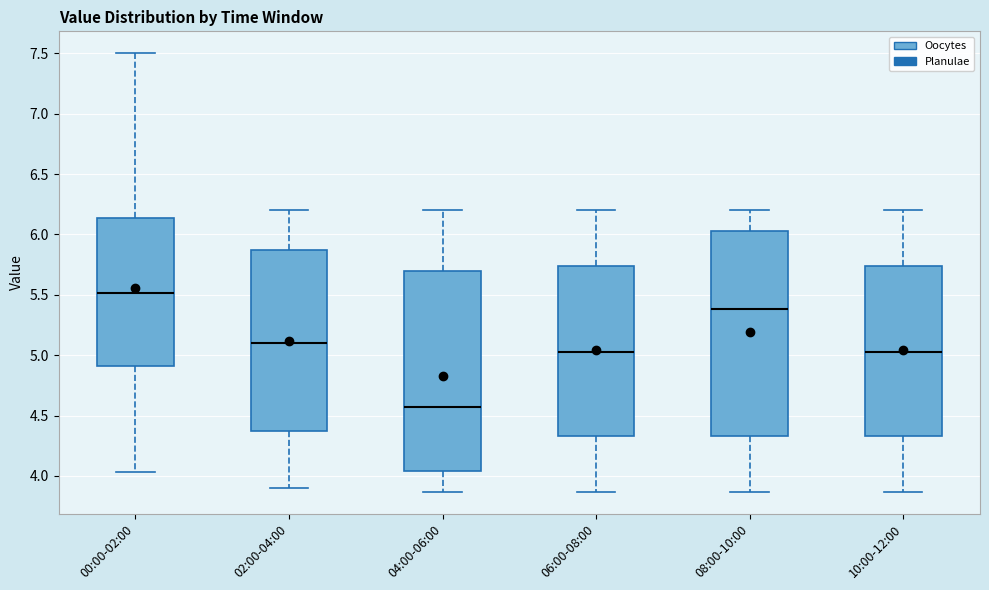

Reading left to right, transcribe this box plot: for each box, give where its median line is, the range the box spans, and where its two whiskers end, as read against the y-axis. The values are not printed on the chart, so give them approximately, as read against the axis.

00:00-02:00: median 5.50, box 4.90 to 6.15, whiskers 4.05 to 7.50
02:00-04:00: median 5.10, box 4.35 to 5.85, whiskers 3.90 to 6.20
04:00-06:00: median 4.55, box 4.05 to 5.70, whiskers 3.85 to 6.20
06:00-08:00: median 5.05, box 4.35 to 5.75, whiskers 3.85 to 6.20
08:00-10:00: median 5.40, box 4.35 to 6.05, whiskers 3.85 to 6.20
10:00-12:00: median 5.05, box 4.35 to 5.75, whiskers 3.85 to 6.20